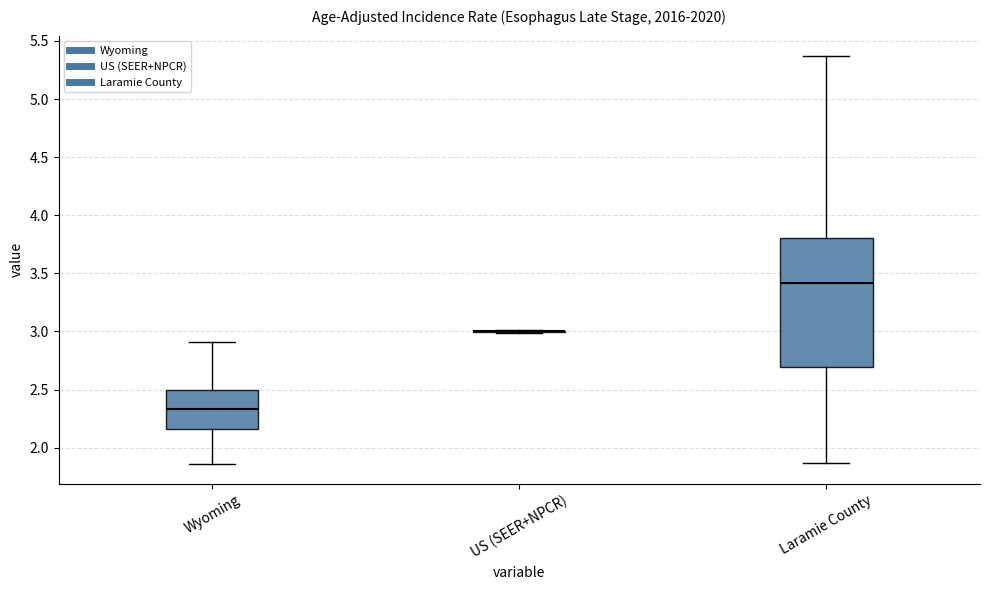

Where does the upper whisker of the box for Wyoming end on the y-axis? The values are not printed on the chart, so give them approximately, as read against the axis.

2.90